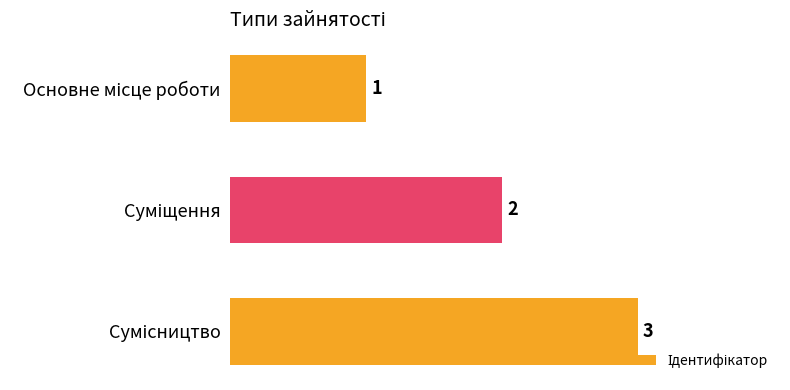

How many bars are there in total?

3